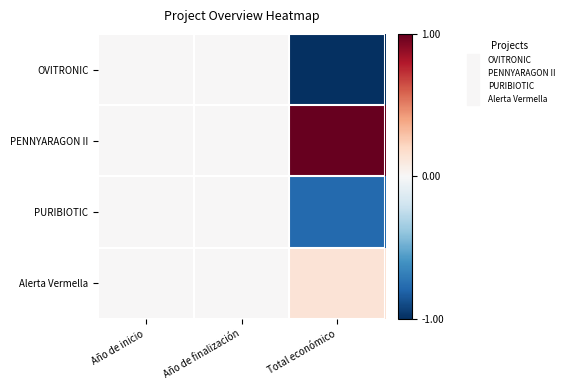

What is the minimum value shown in the chart?

-1.0